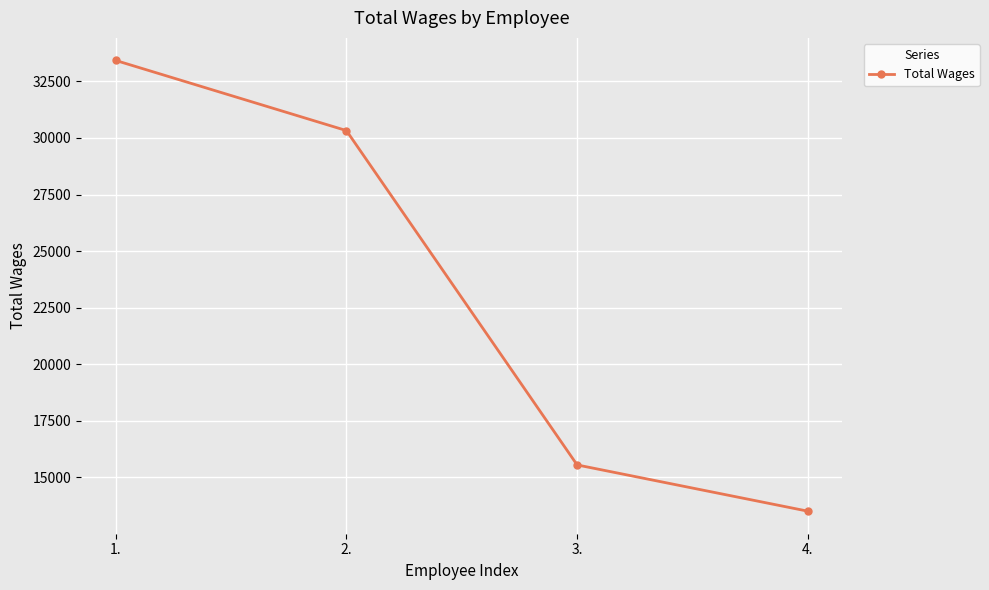

True or false: the data has more than 2 interior local peaks.

False